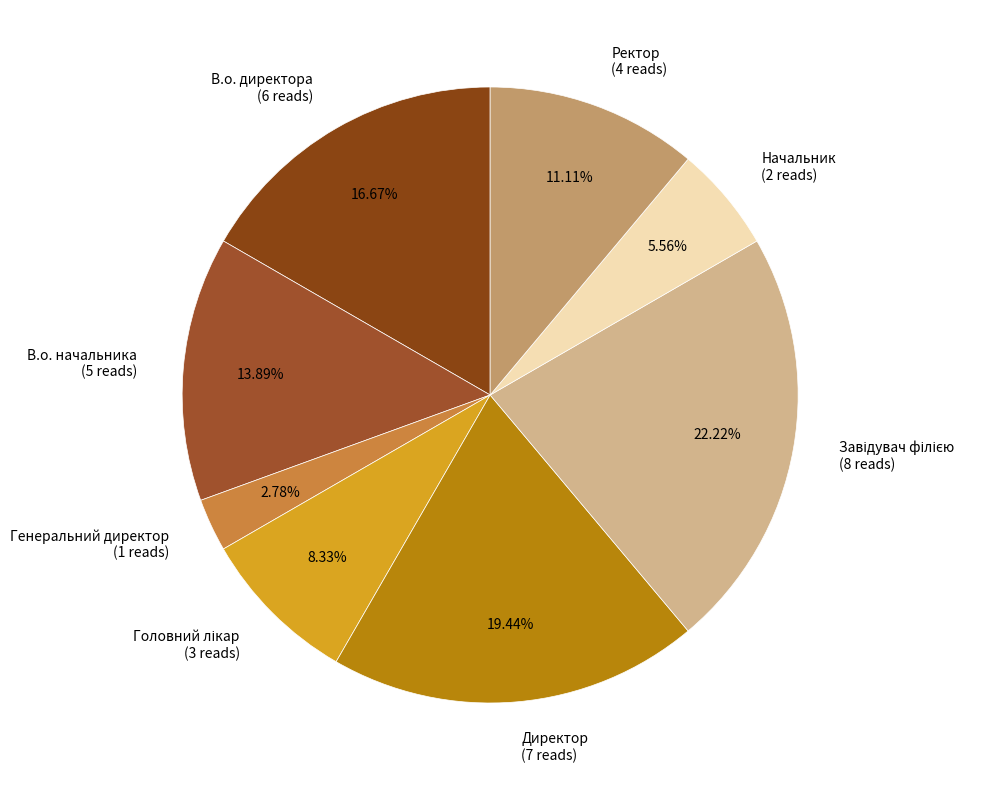

Is the sum of В.о. директора and Ректор greater than half?

No